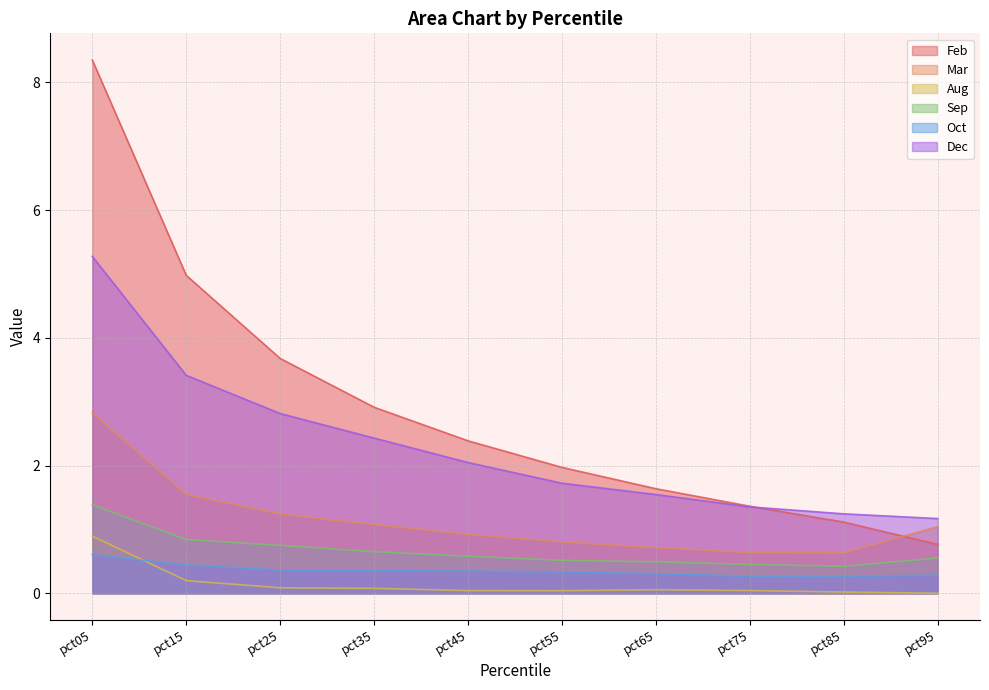

Which series has the largest total across all categories?

Feb